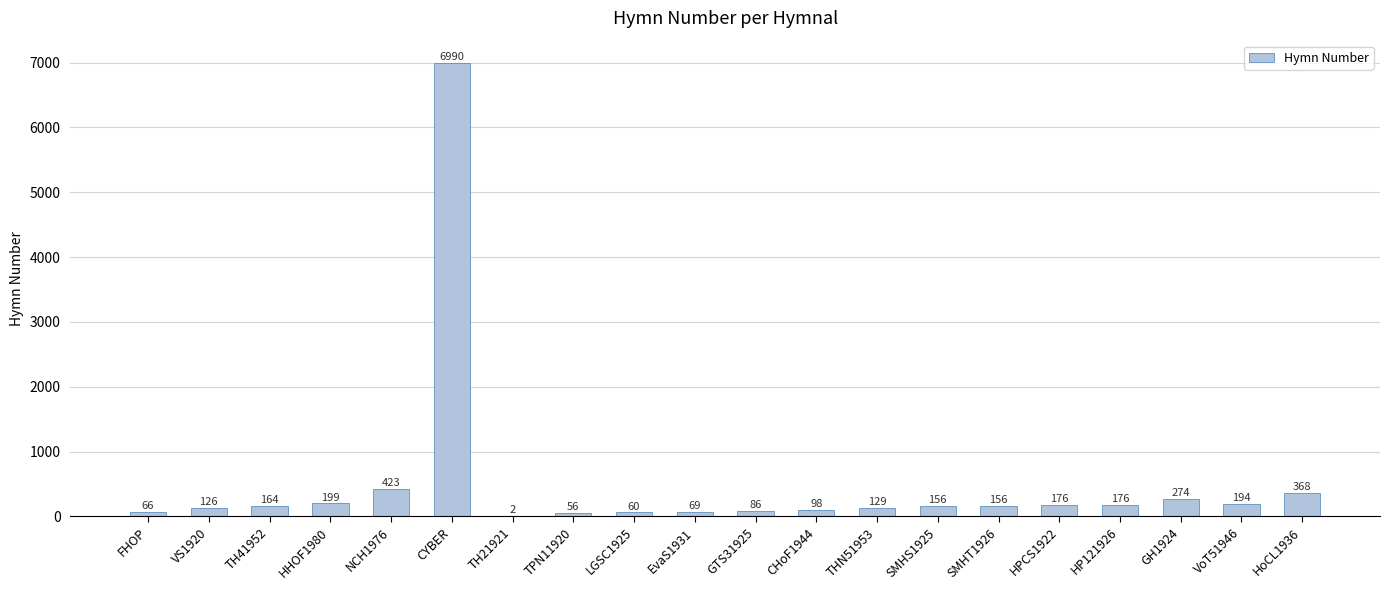

Between GH1924 and HP121926, which is larger?

GH1924